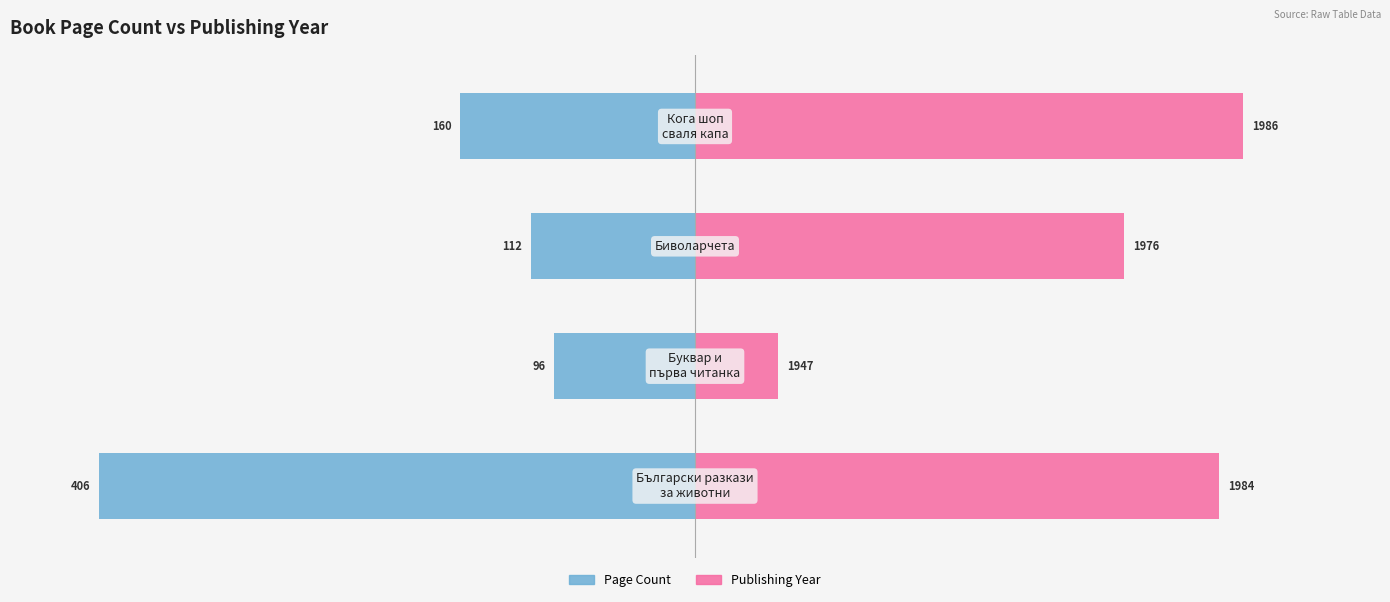

How many groups of bars are there?

4